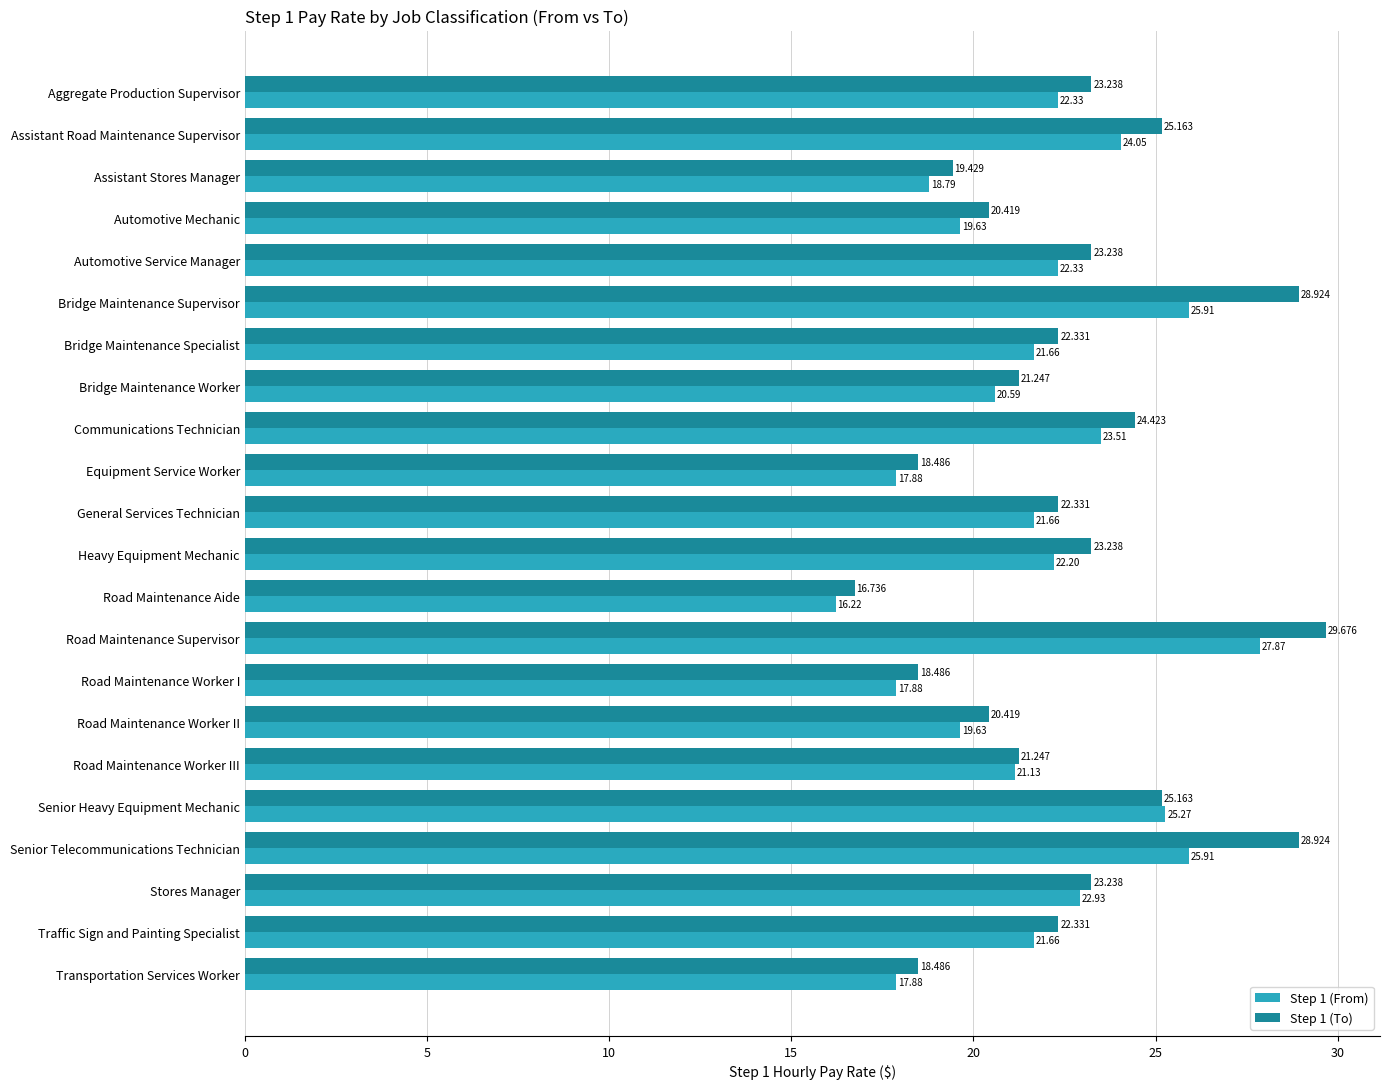

At which category does the chart reach its peak across all series?

Road Maintenance Supervisor